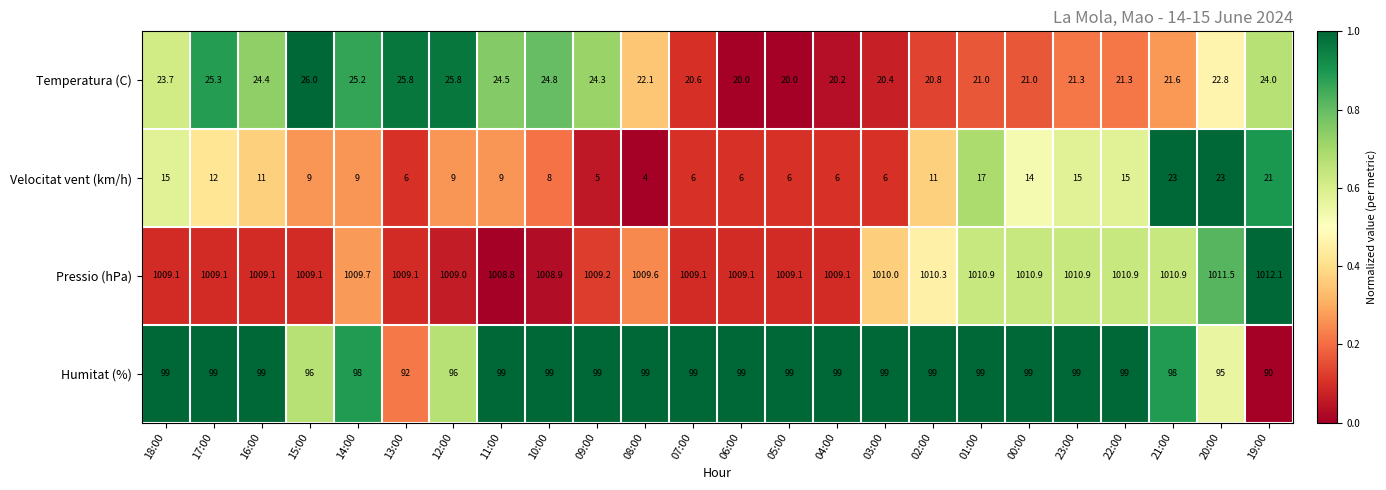

At which category does the chart reach its peak across all series?

19:00